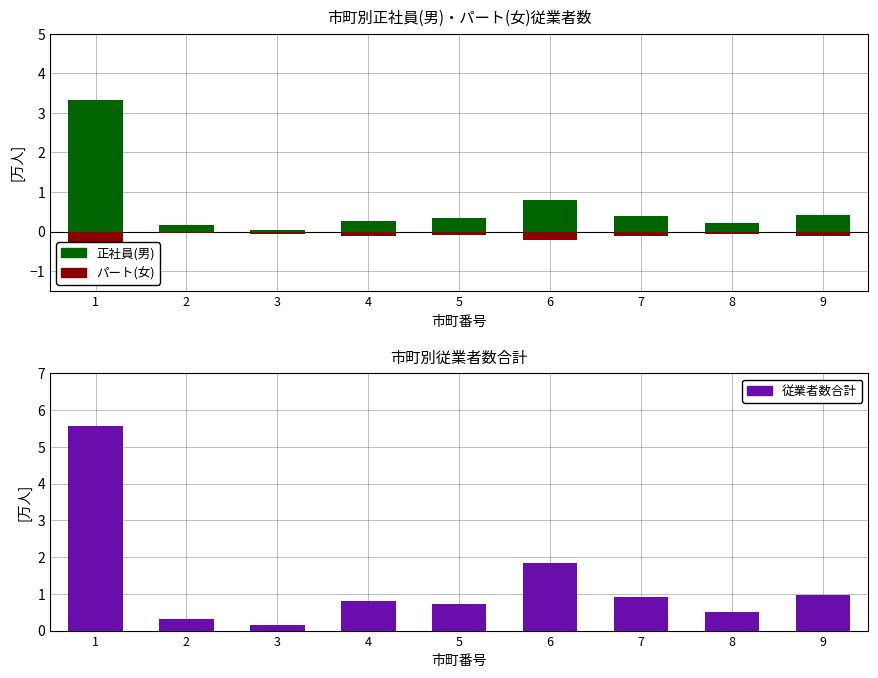

Rank the series by their maximum value, from highest to lowest.

従業者数合計, 正社員(男), パート(女)